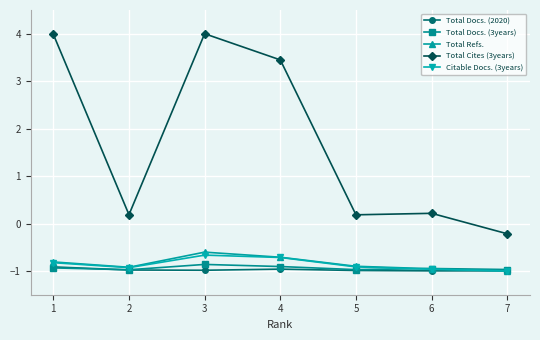

Is this an area chart (filled region under the line)?

No